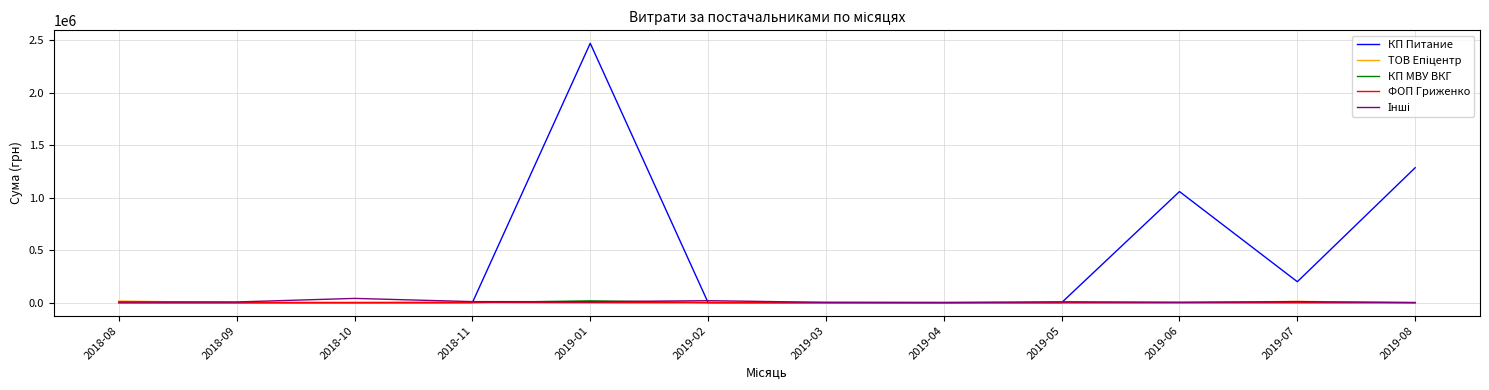

Which series has the largest total across all categories?

КП Питание